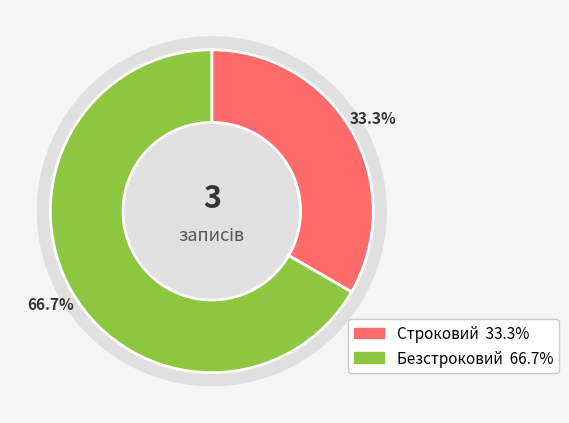

To the nearest percent, what is the difference between the largest and smallest slice percentages?

33%